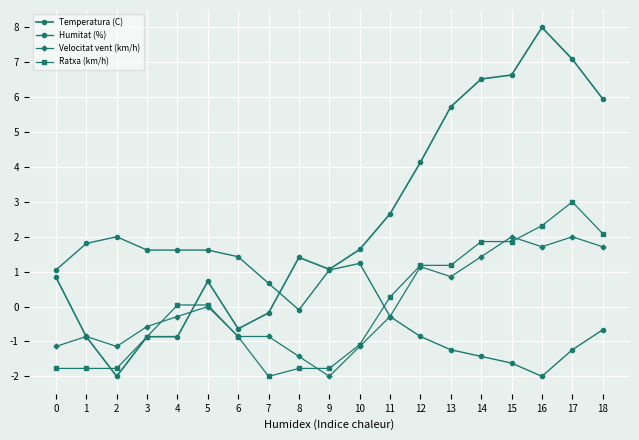

How many categories are shown in the chart?

19